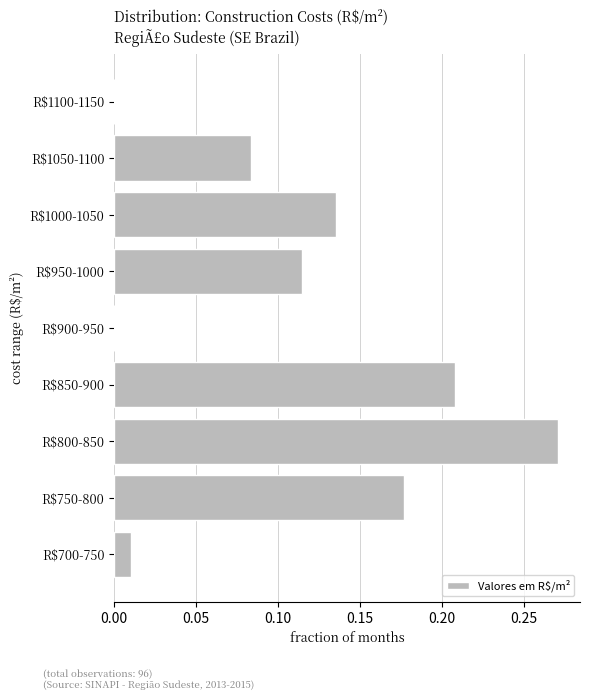

Is it true that the value at R$800-850 is 0.2?

False